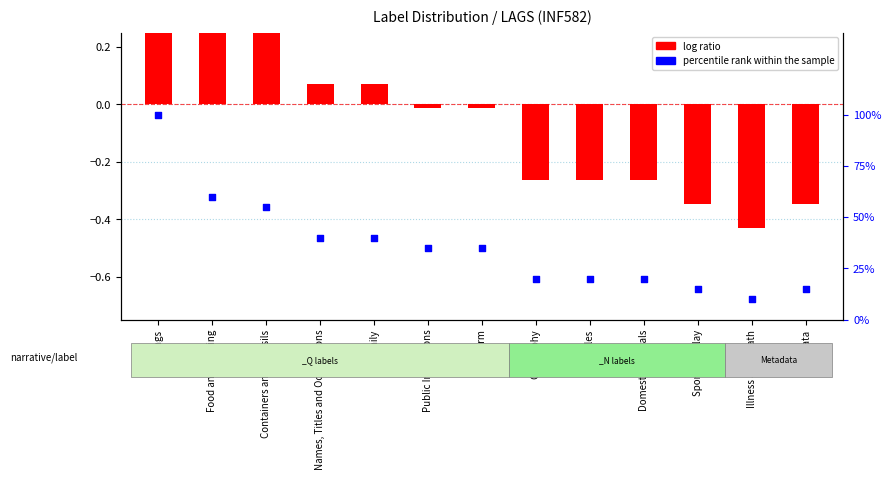

Which series contains the lowest Y value?

log ratio